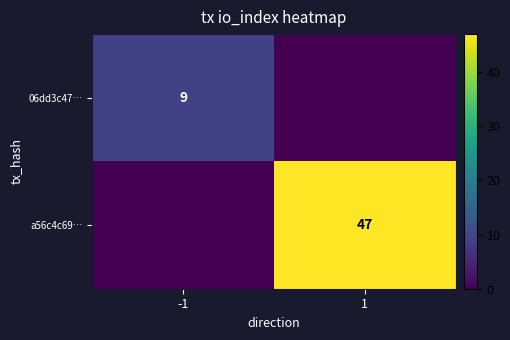

Is it true that a56c4c69… equals 47 at 1?

True